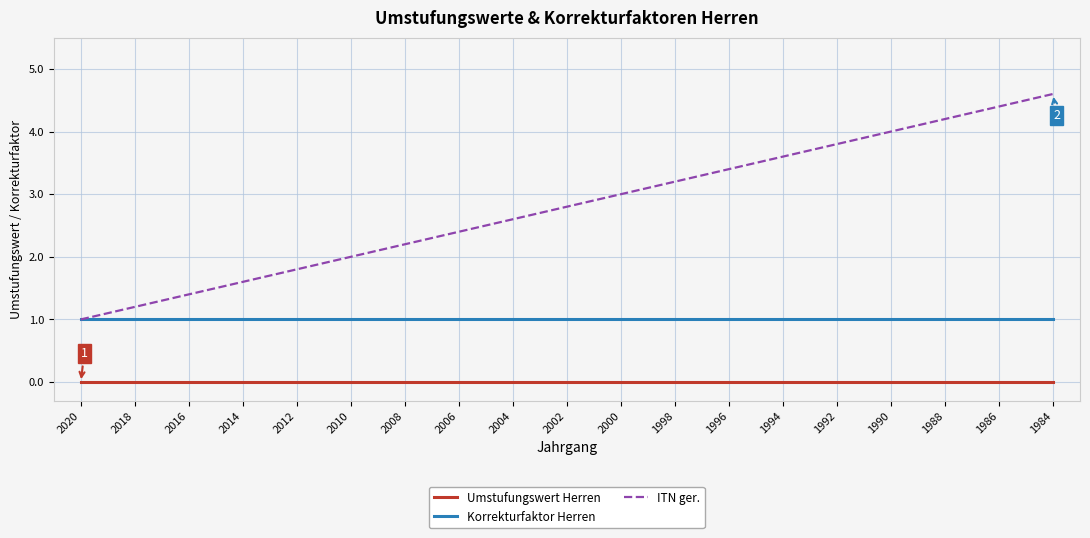

Which series changed the most between 2020 and 2010?

ITN ger.